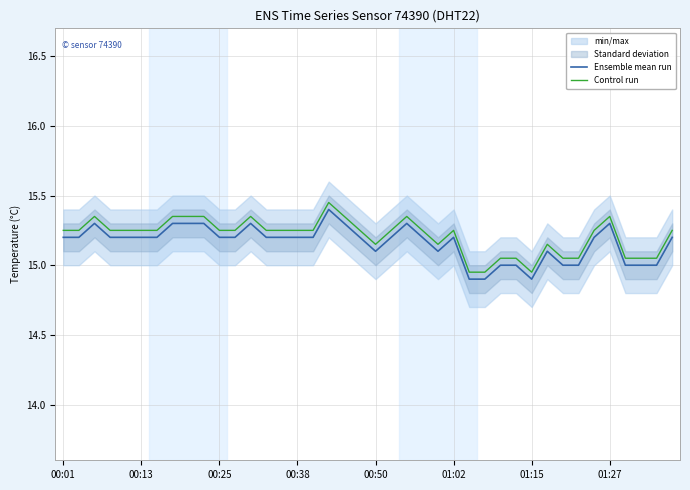

How many Ensemble mean run values are between 15 and 16?

37